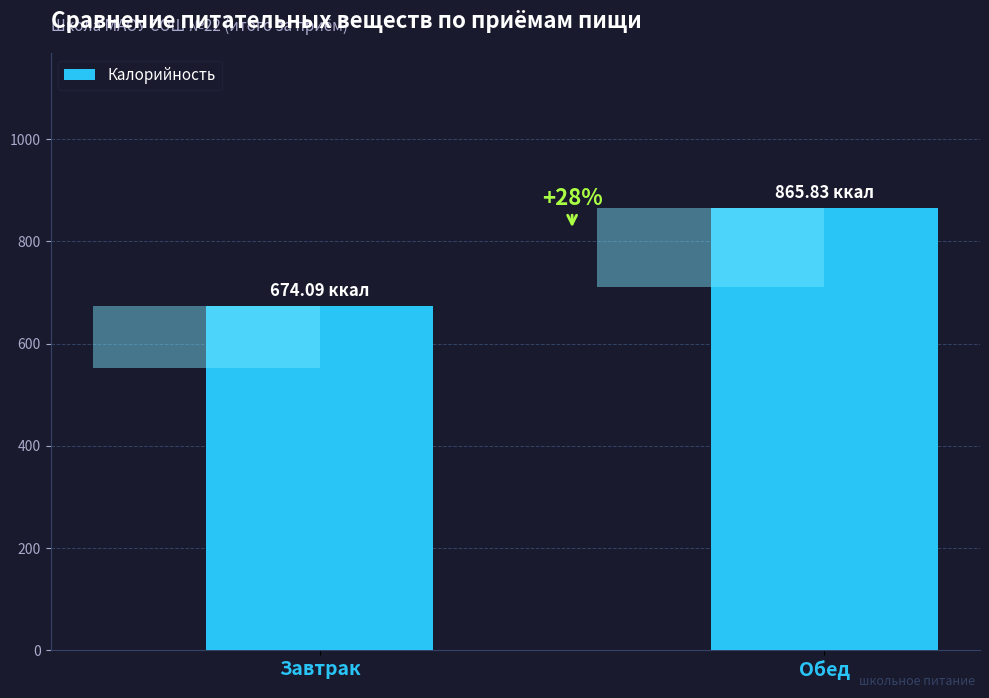

What is the change in value from Завтрак to Обед?

+191.7